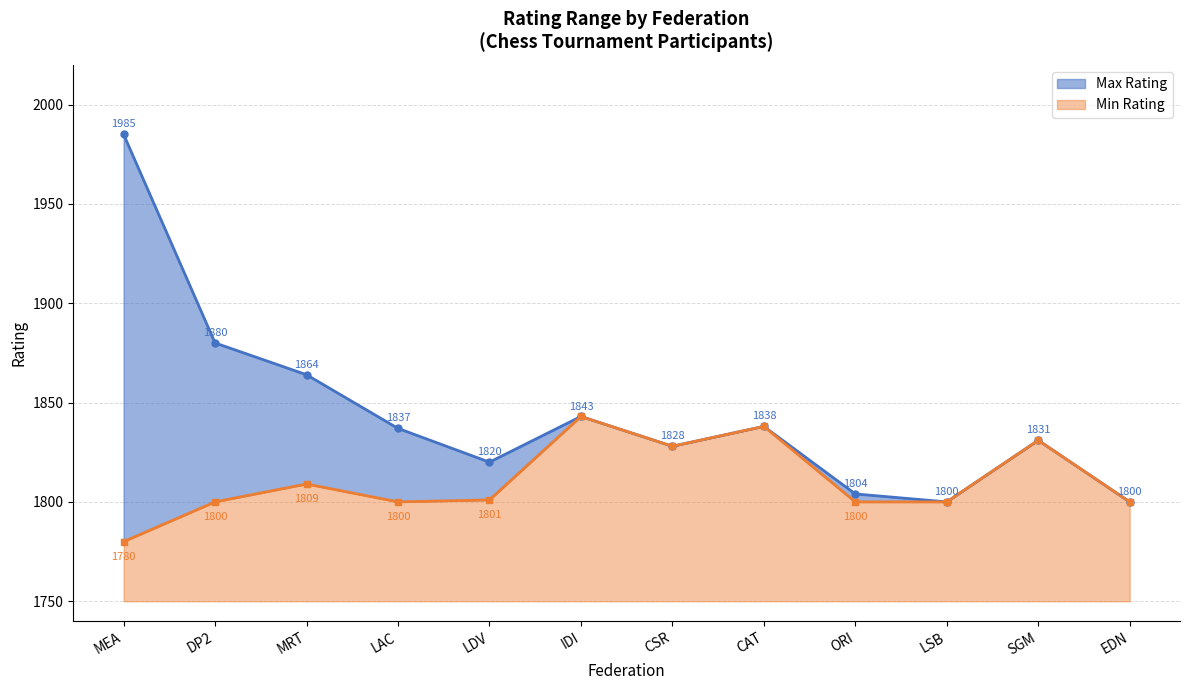

What is the average value of the Max Rating series?

1844